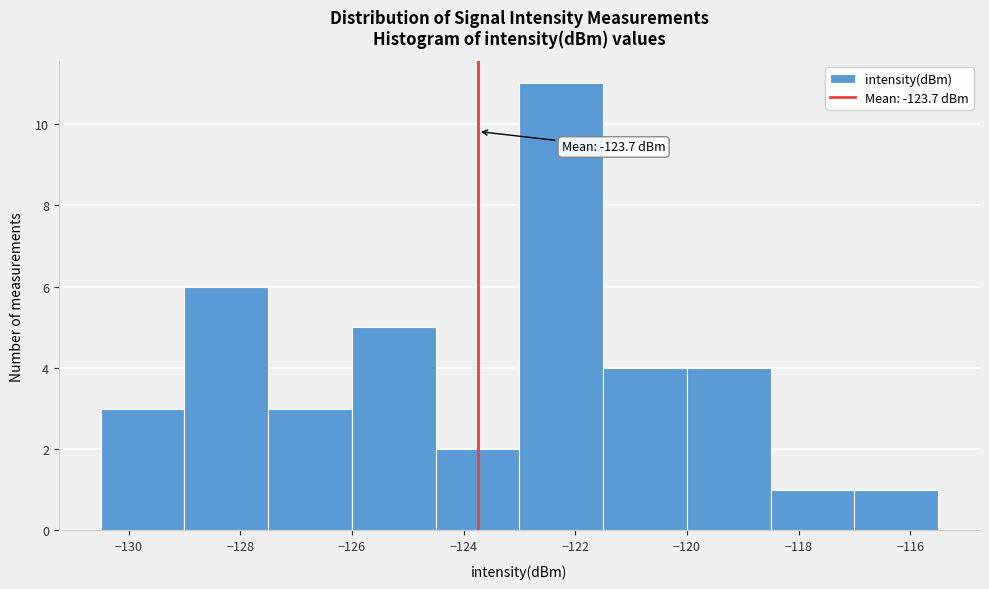

Over which range of the x-axis is the bar tallest?

-123.0 to -121.5